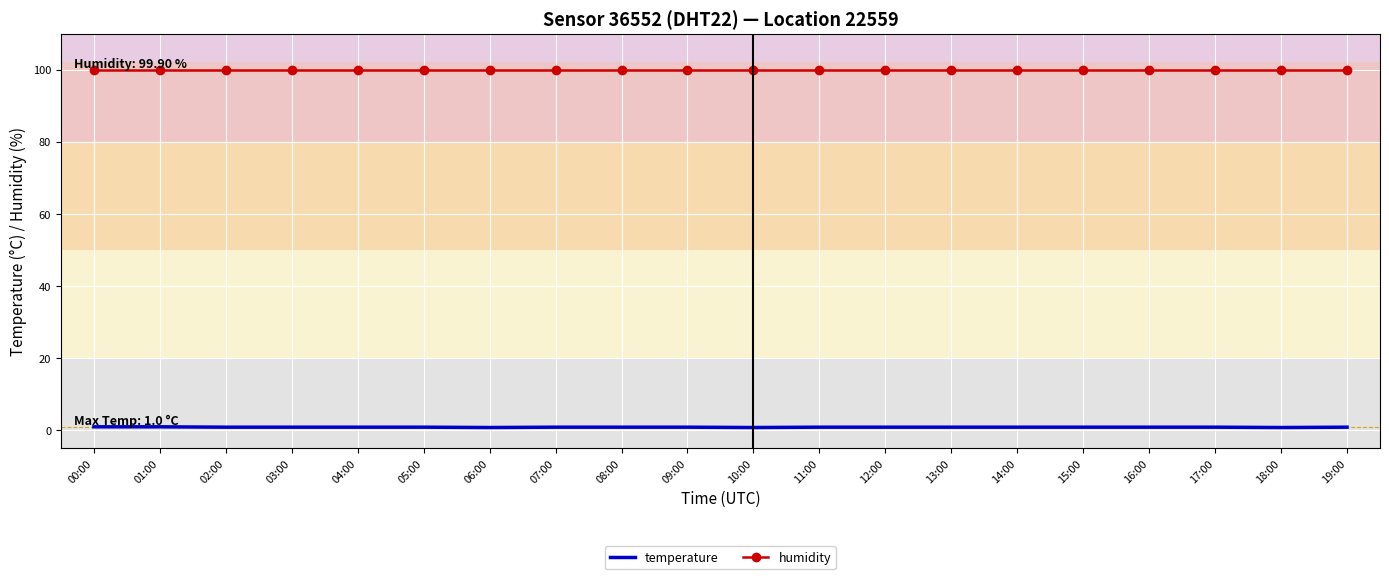

True or false: humidity and temperature intersect in this chart.

False